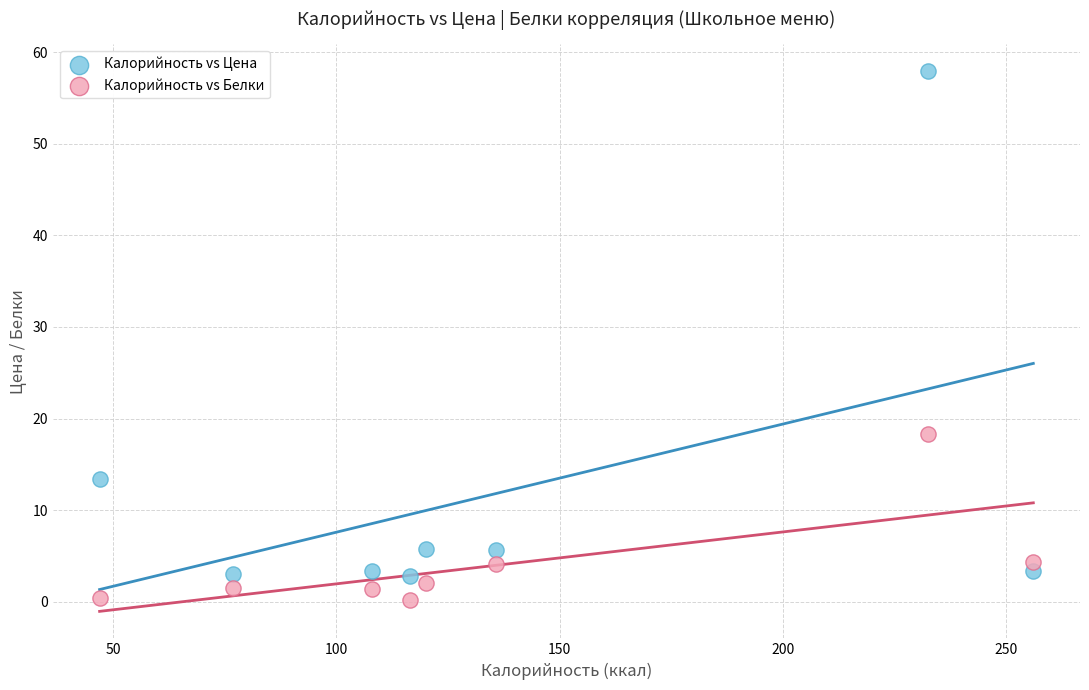

What are all the series names shown in the legend?

Калорийность vs Цена, Калорийность vs Белки